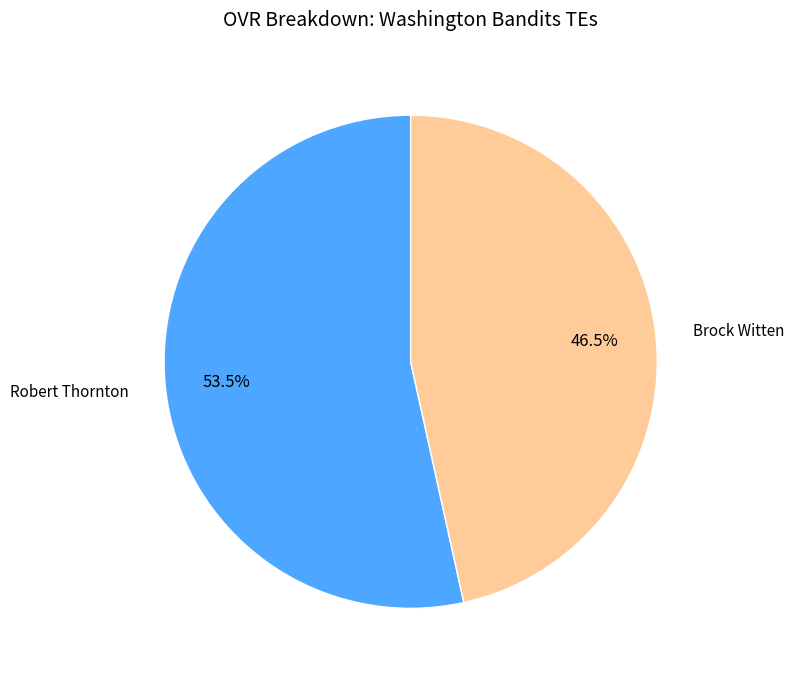

Do Brock Witten and Robert Thornton together represent more than half of the pie?

Yes